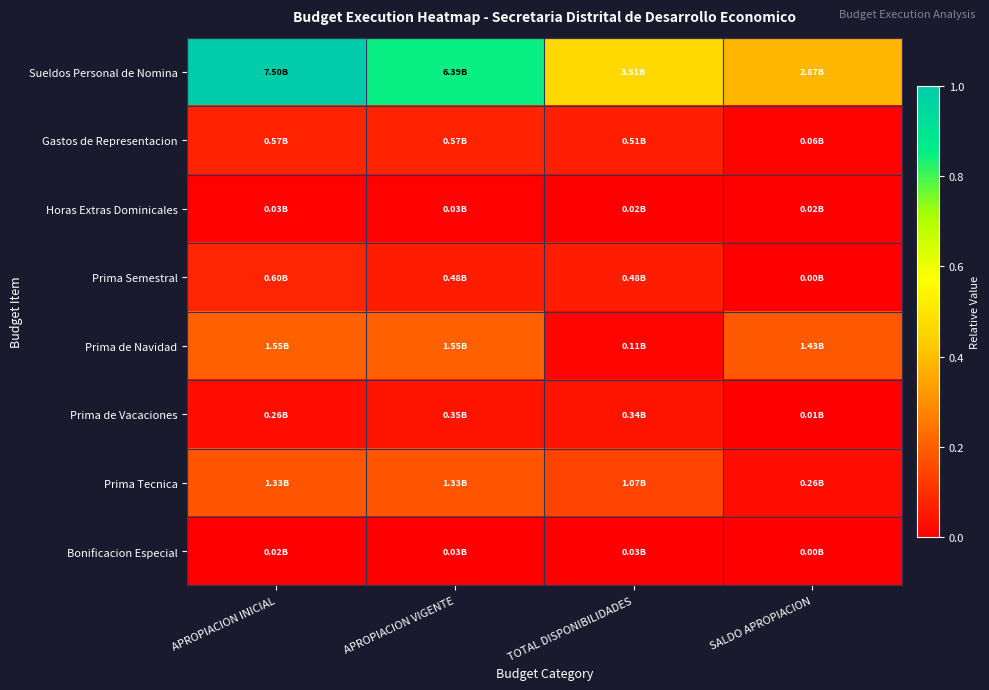

At how many categories does at least one series exceed 0?

4